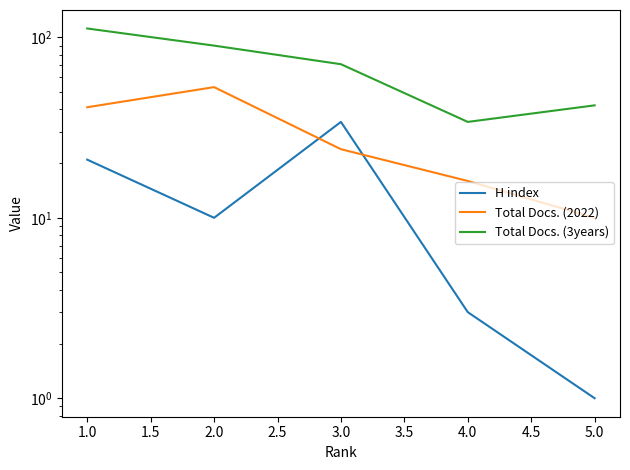

What is the average value of the H index series?

14